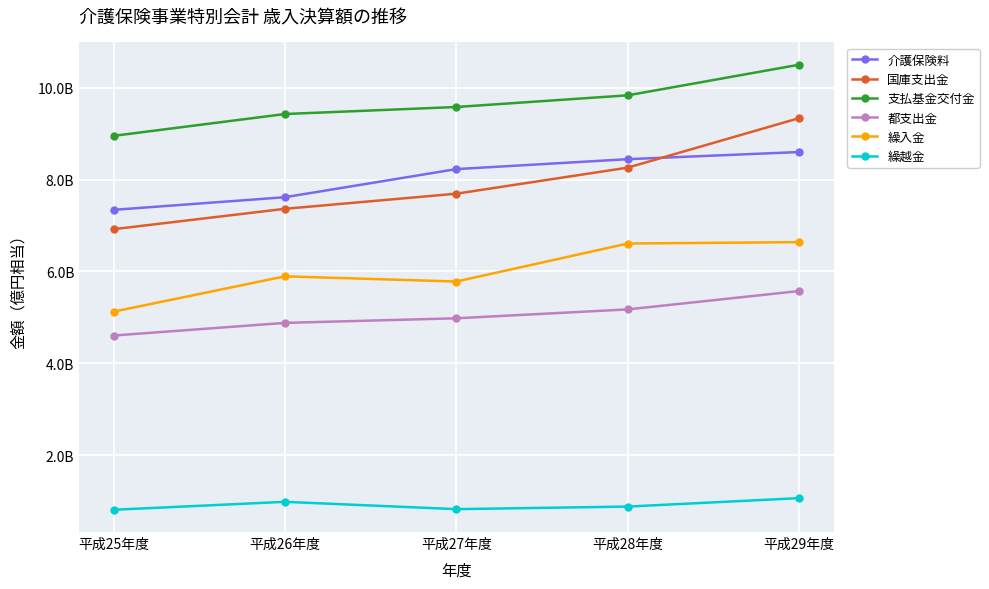

Between 平成26年度 and 平成29年度, which series saw the biggest shift?

国庫支出金